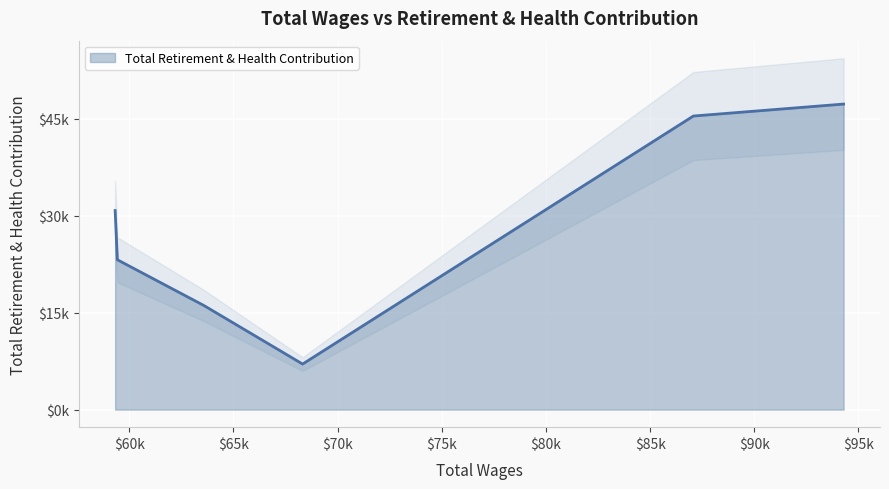

What is the sum of all values?

169879